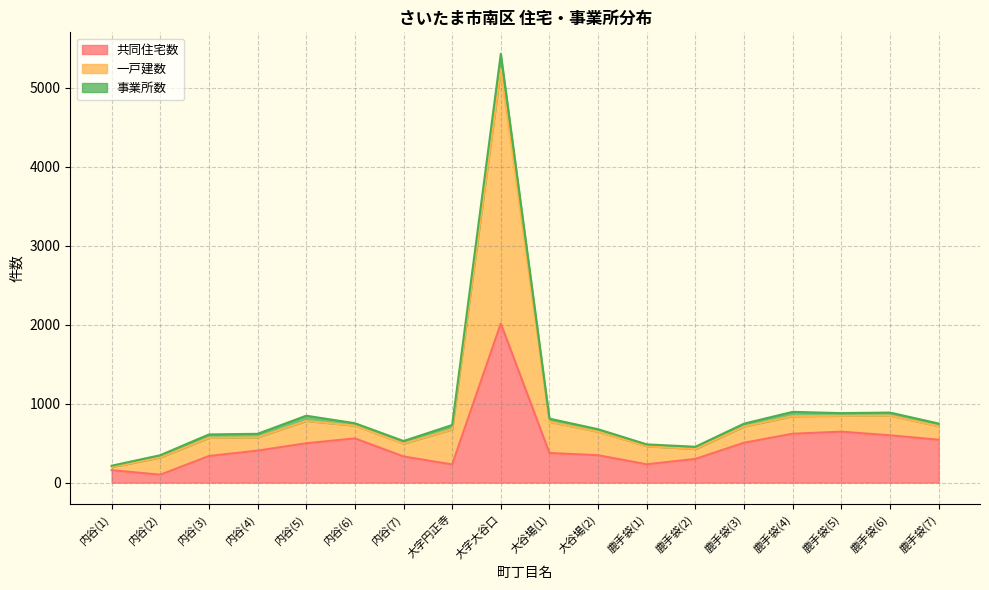

What is the highest value of the 共同住宅数 series?

2015